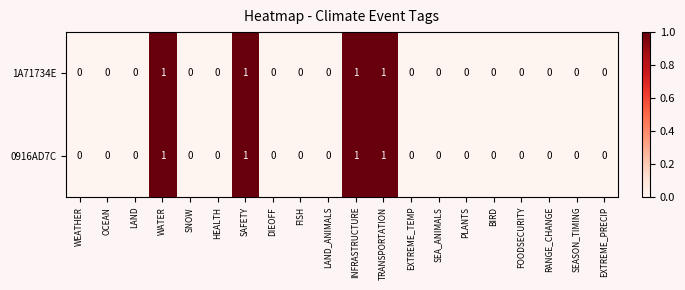

The value of 1A71734E at FOODSECURITY is 0. True or false?

True